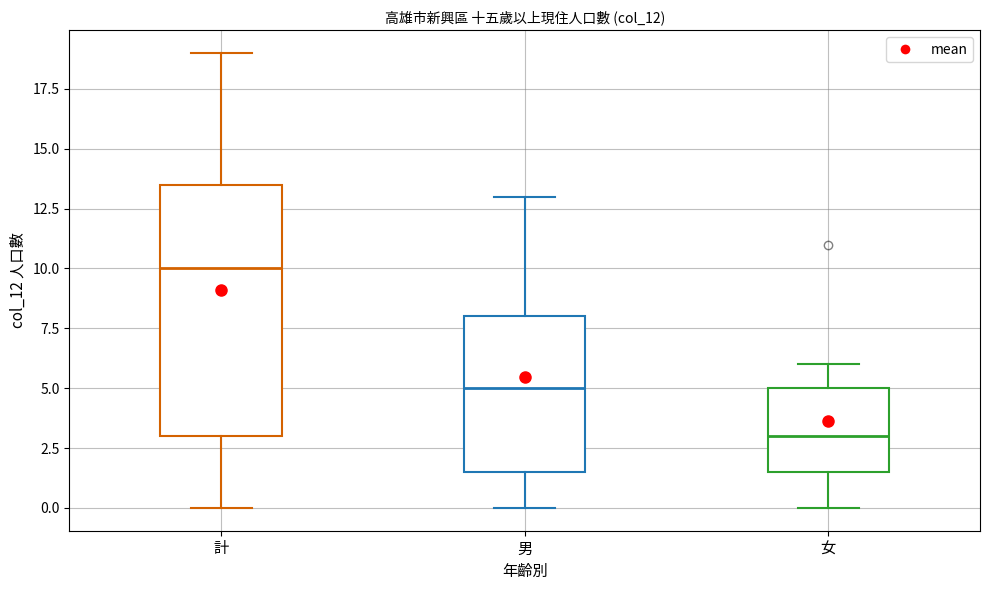

Which box's median line is the highest?

計